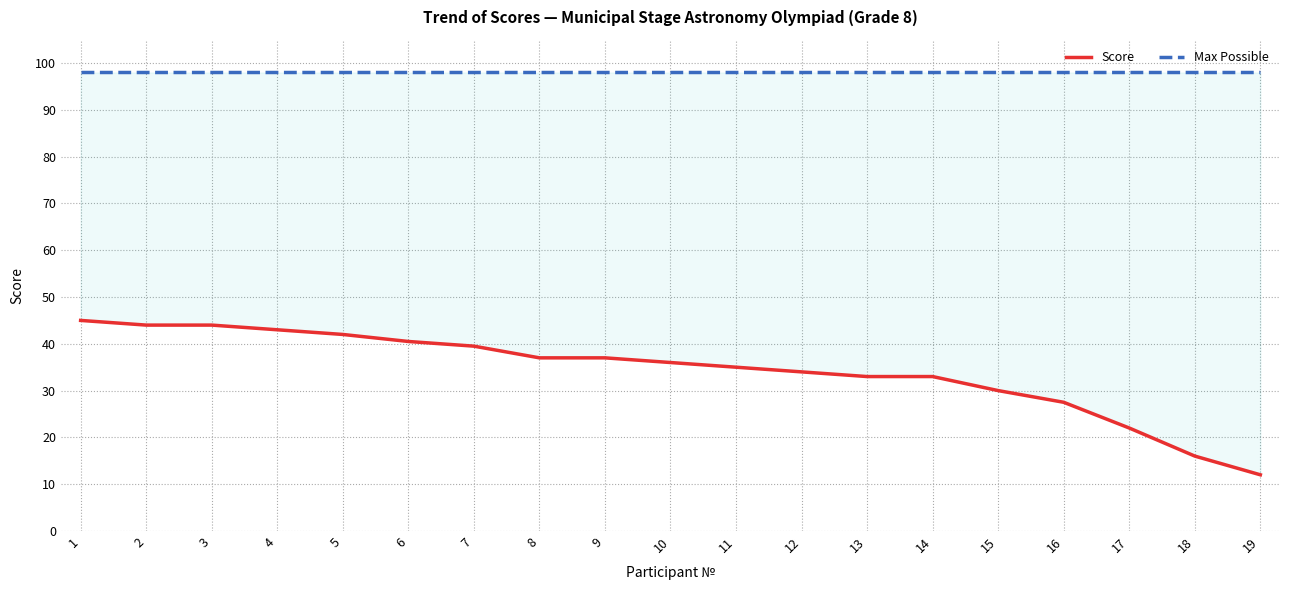

True or false: Score and Max Possible cross at least once.

False